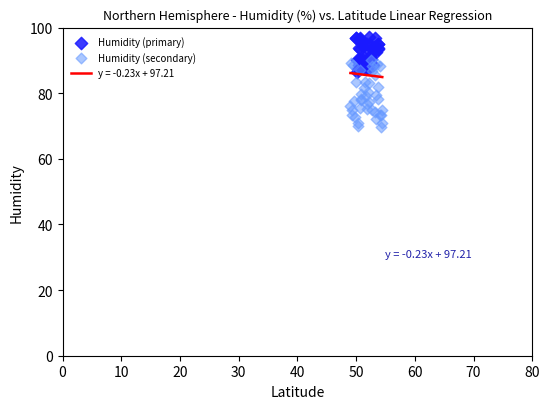

Which series has the widest spread of Y values?

Humidity (secondary)